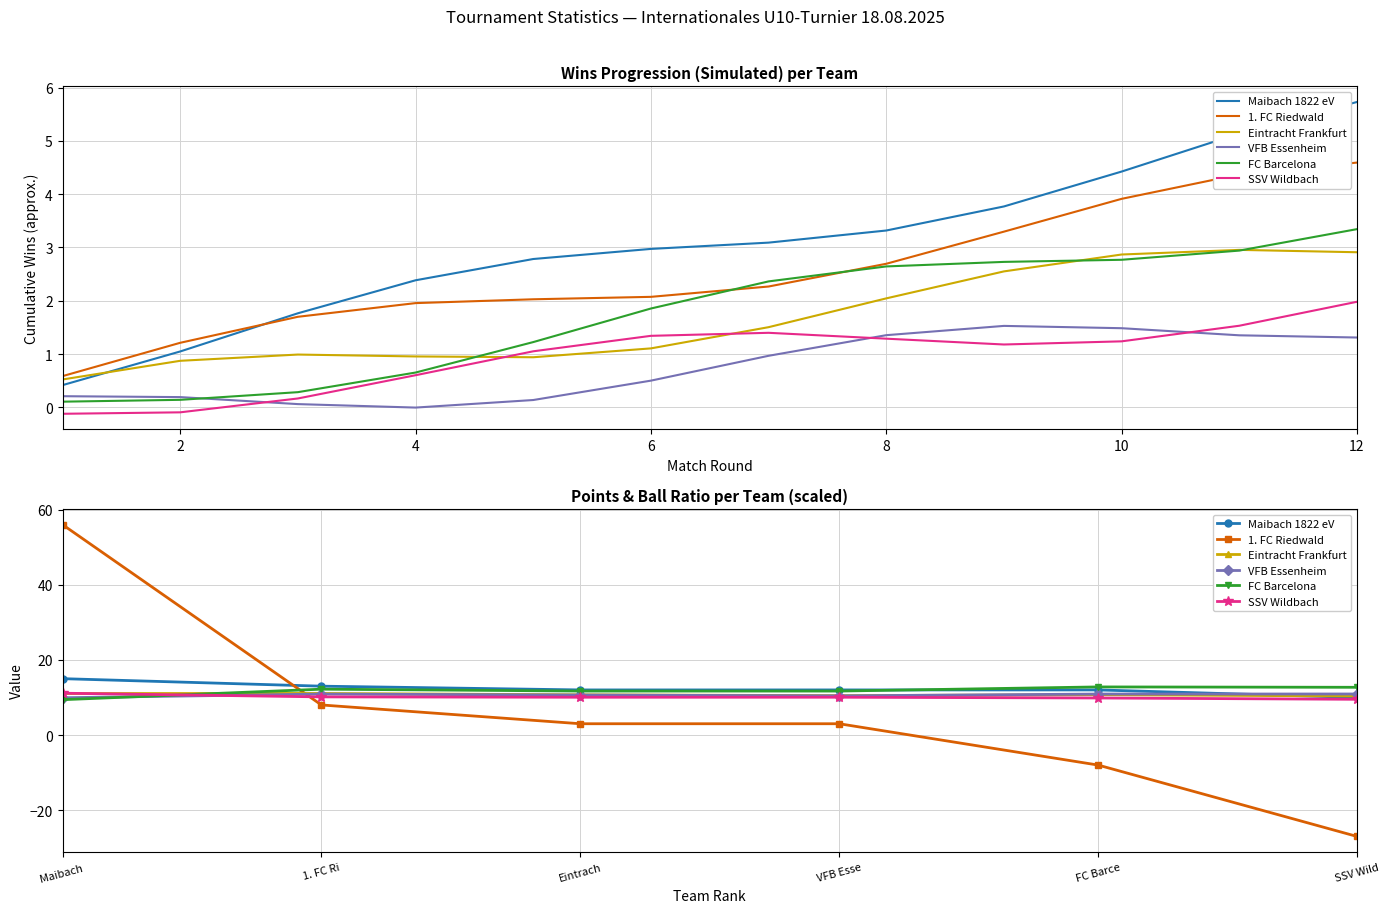

In SSV Wildbach, how many points are lower than both neighbors (excluding endpoints)?

1